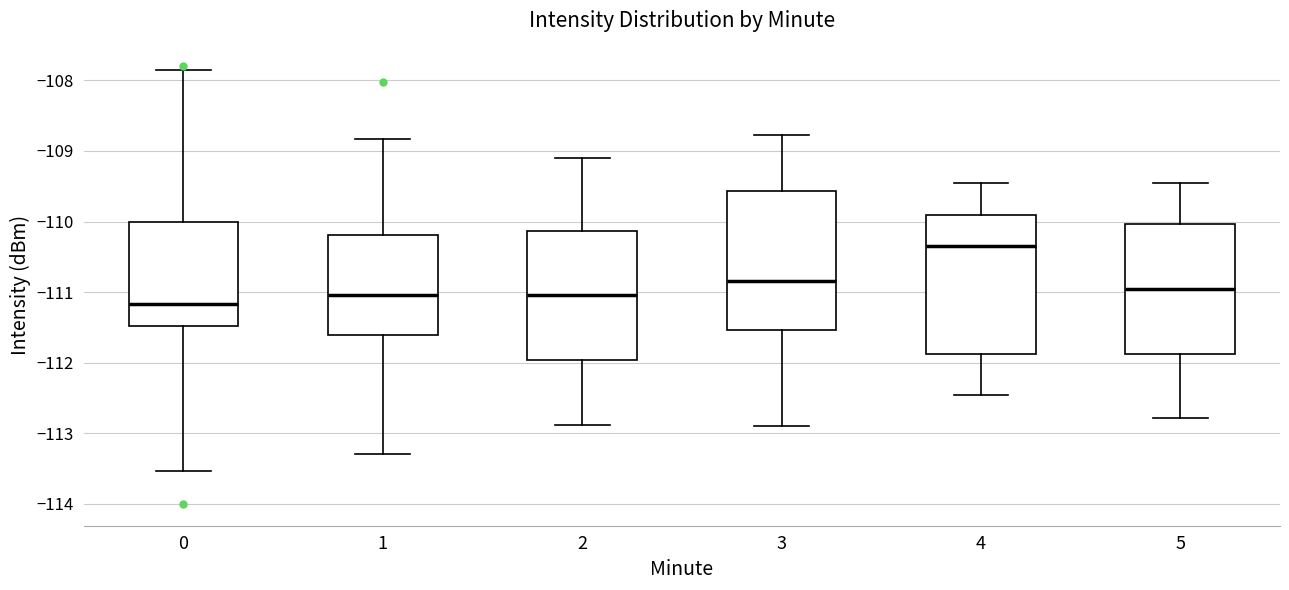

Which box's median line is the highest?

4